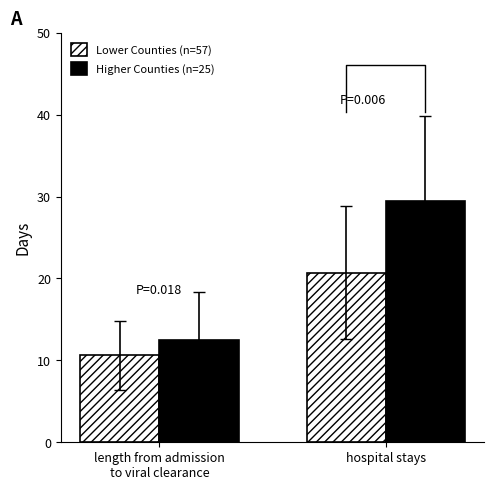

Rank the series by their maximum value, from highest to lowest.

Higher Counties (n=25), Lower Counties (n=57)